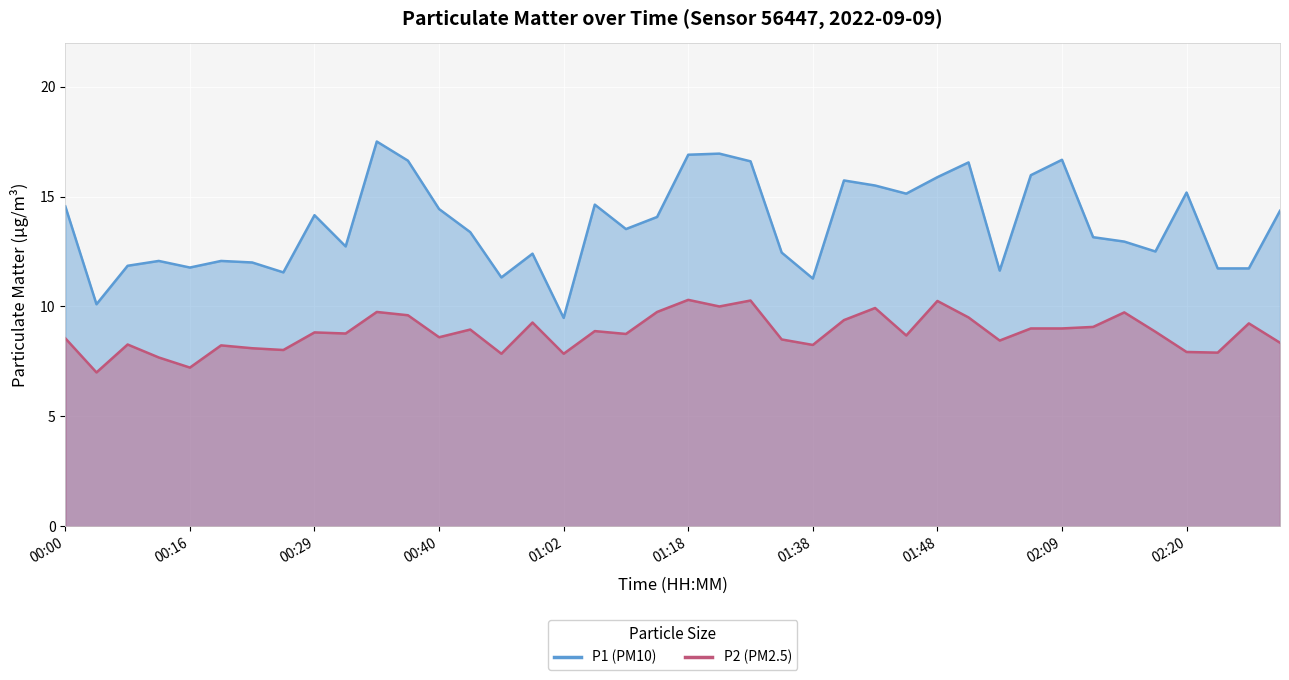

At which category is the sum across all series the highest?

00:35